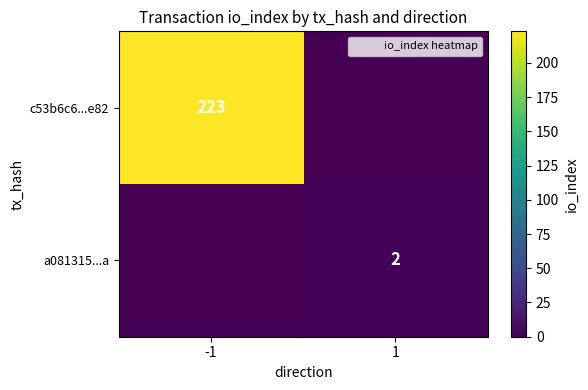

Between -1 and 1, which is larger?

-1